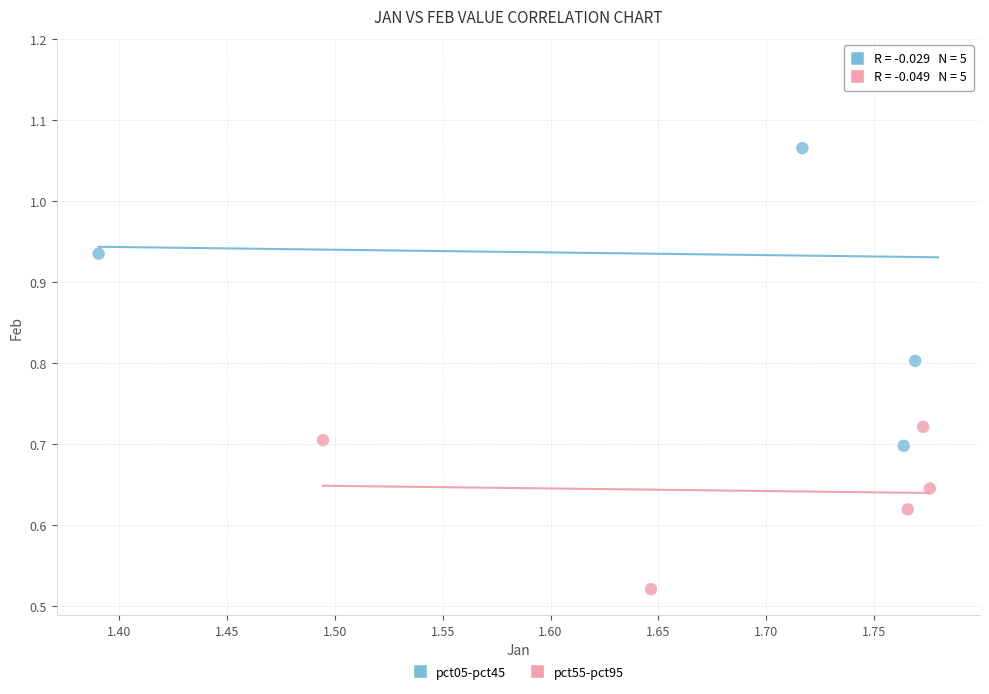

Which series has the widest spread of Y values?

pct05-pct45